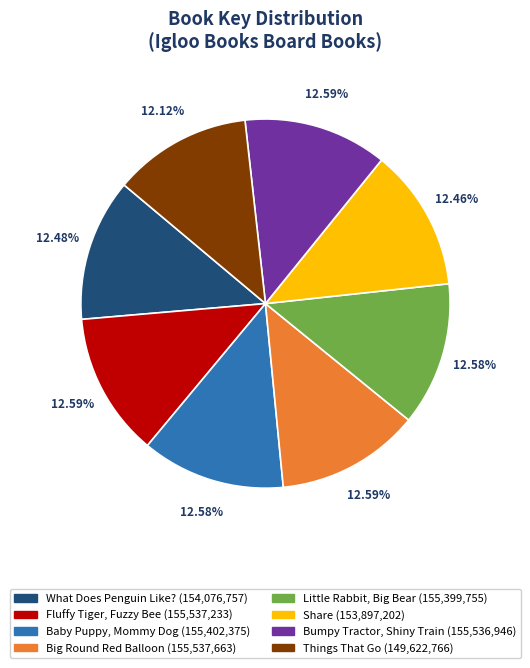

Is Things That Go the majority of the pie?

No